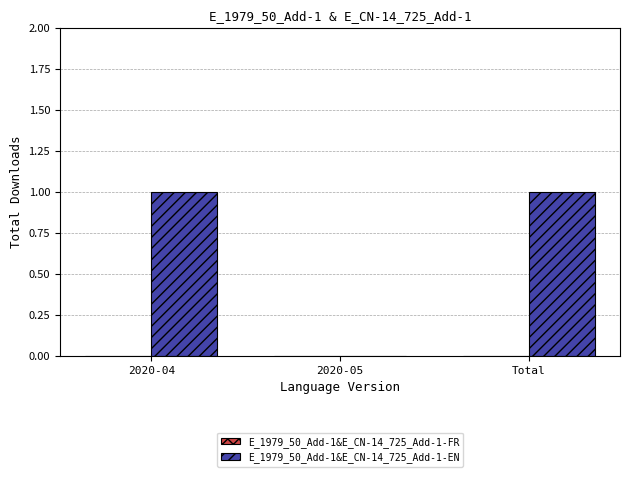

Between 2020-05 and Total, which is larger?

Total